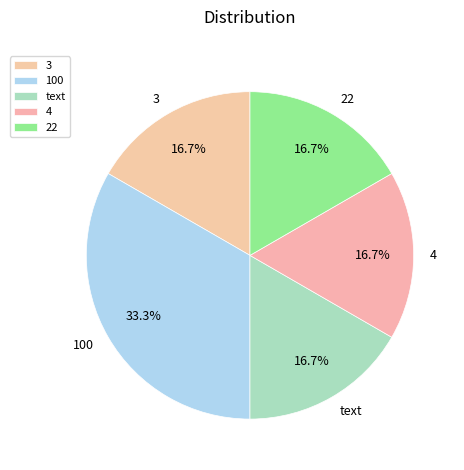

Which category has the biggest portion of the pie?

100